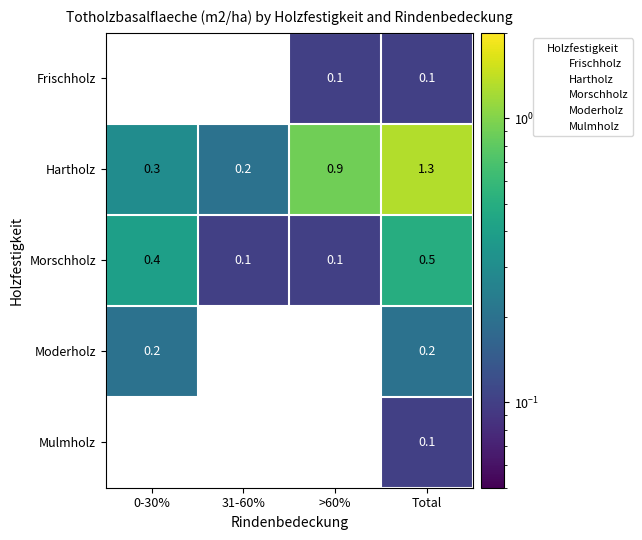

What is the difference between the Hartholz values at >60% and 0-30%?

0.6